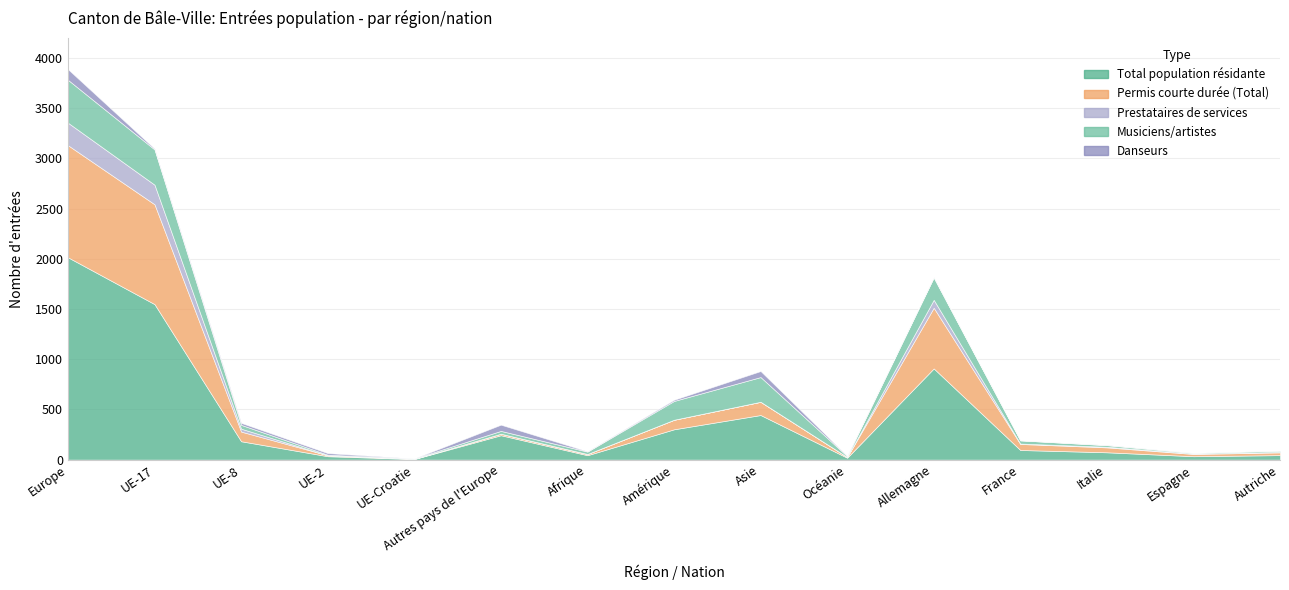

At which category is the sum across all series the highest?

Europe